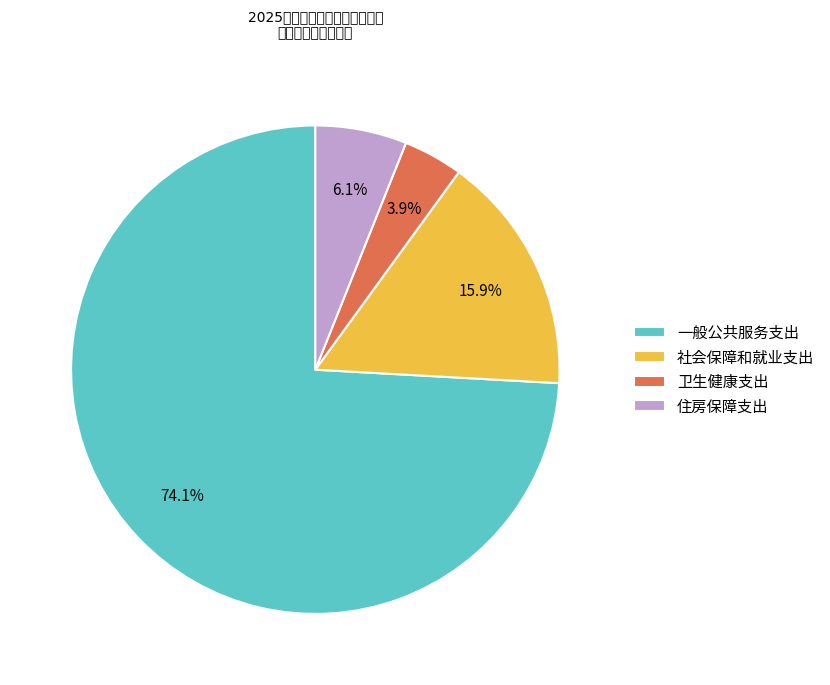

Which has a higher value, 社会保障和就业支出 or 卫生健康支出?

社会保障和就业支出